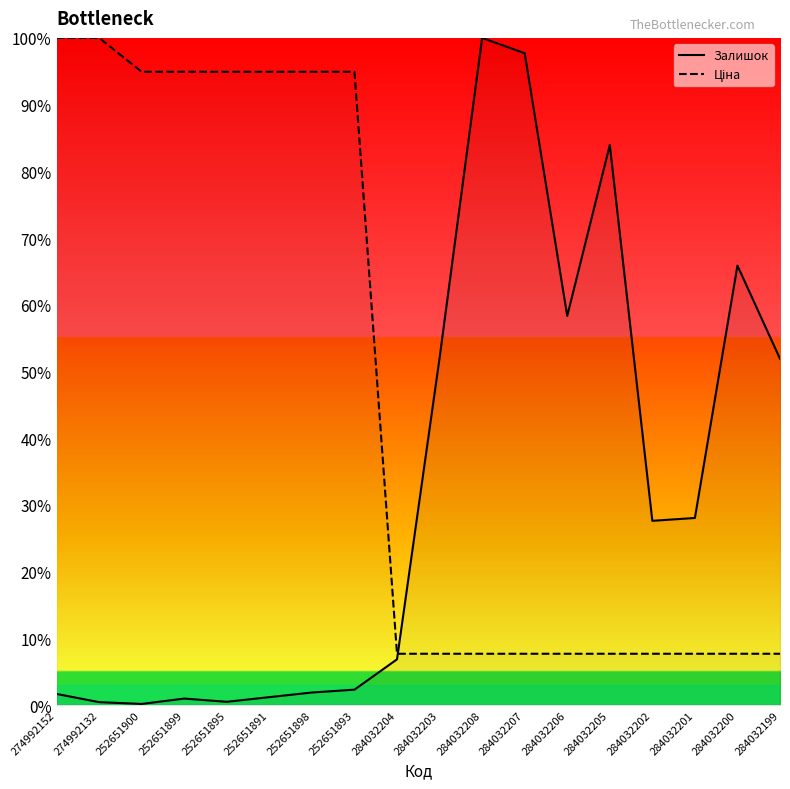

The value of Залишок at 252651893 is 2.3. True or false?

True